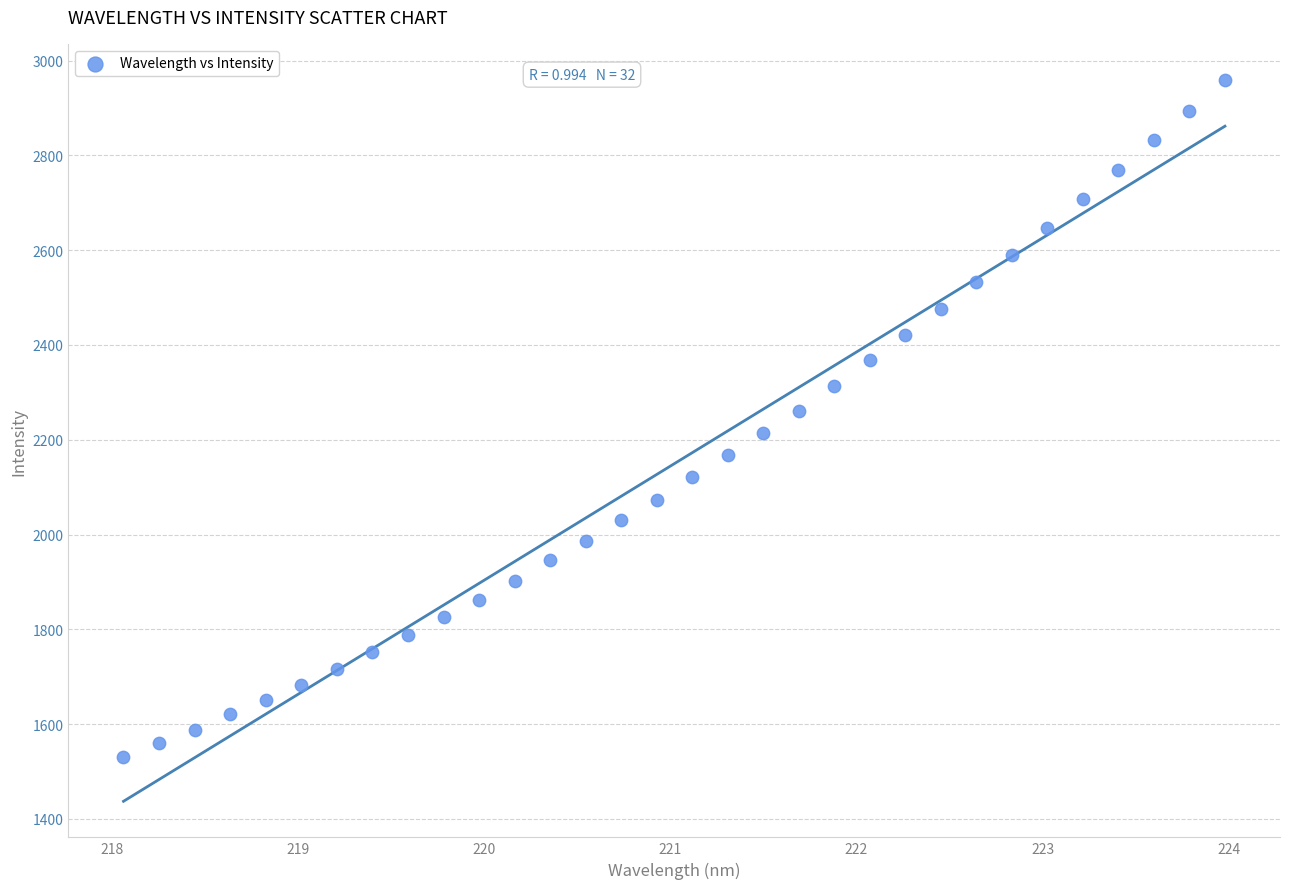

What is the range of Y values (max minus min)?

1428.1